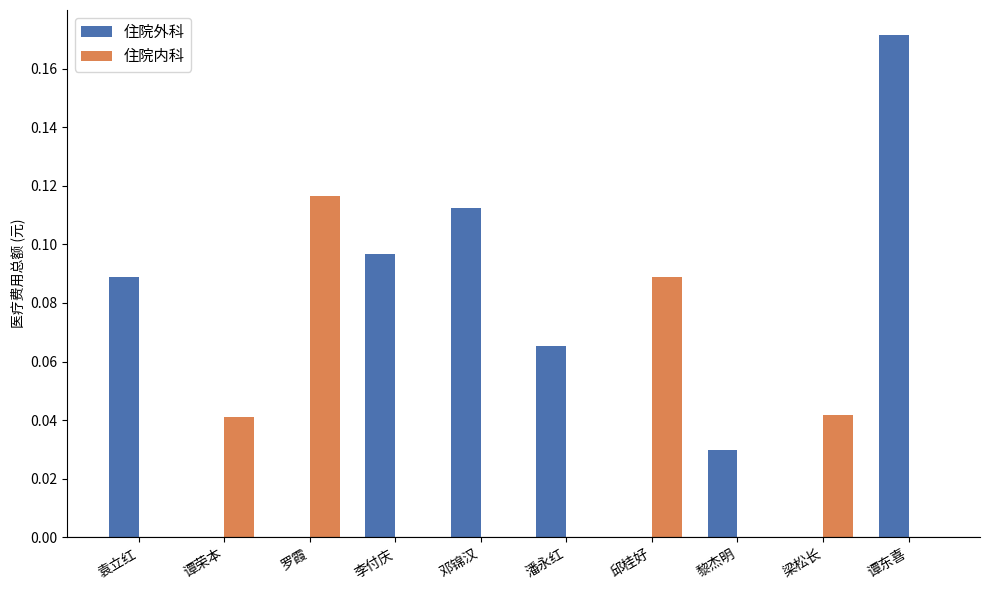

Which label corresponds to the largest value in the chart?

谭东喜